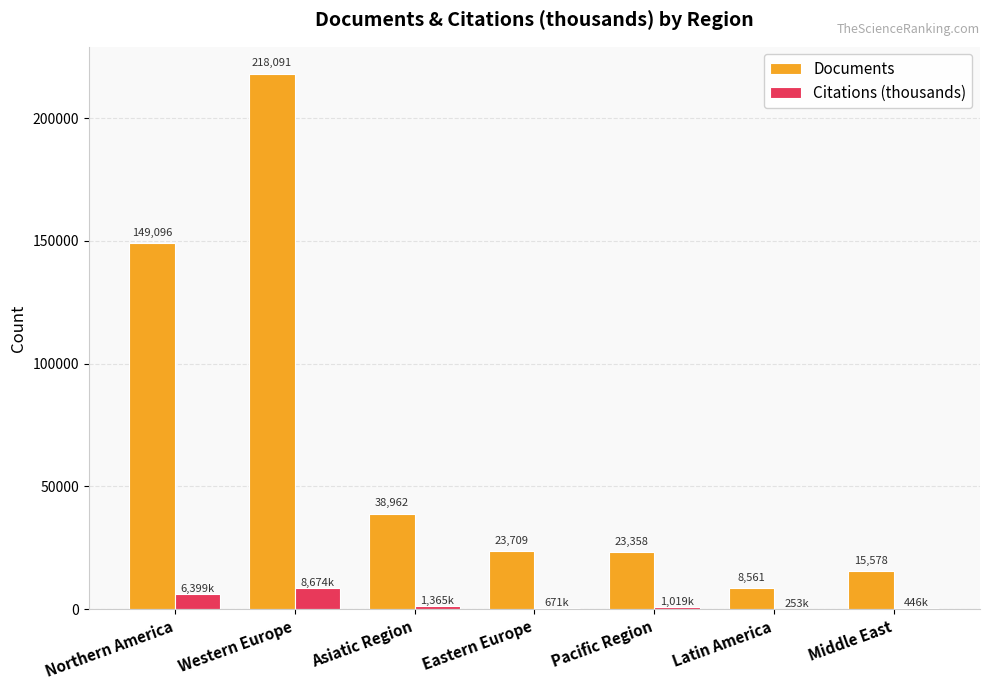

What is the maximum value shown in the chart?

218091.0